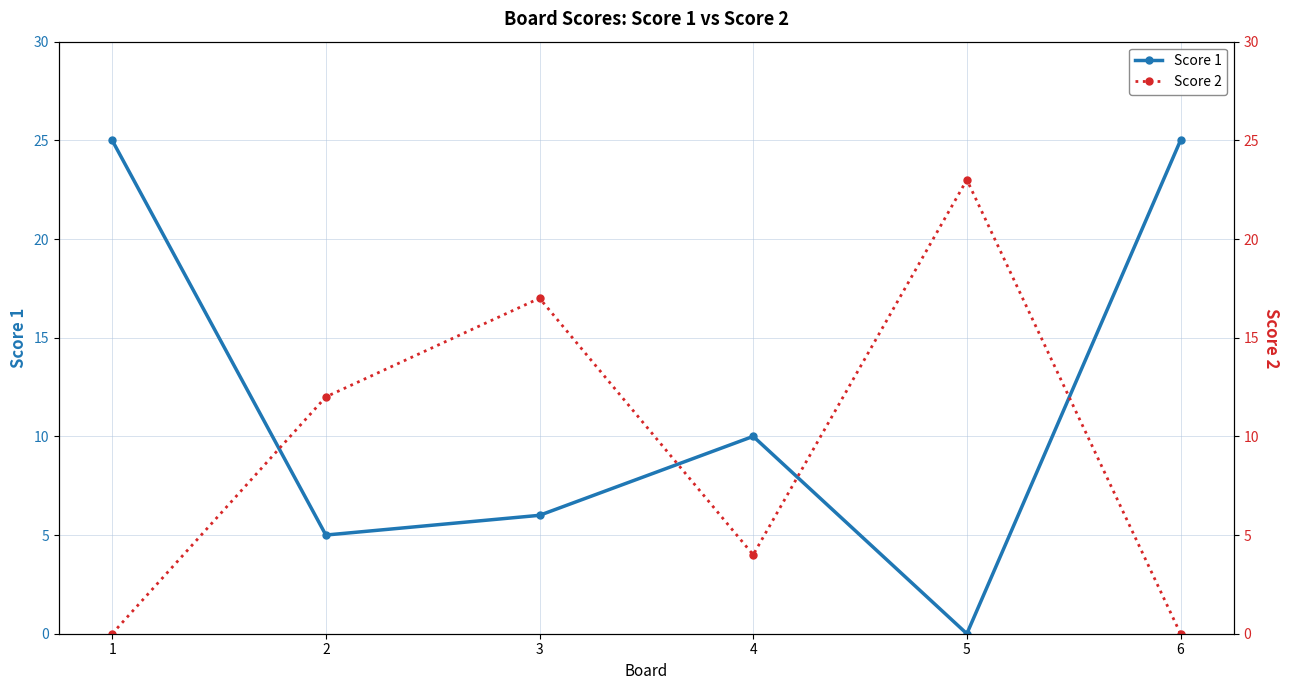

What is the highest value of the Score 1 series?

25